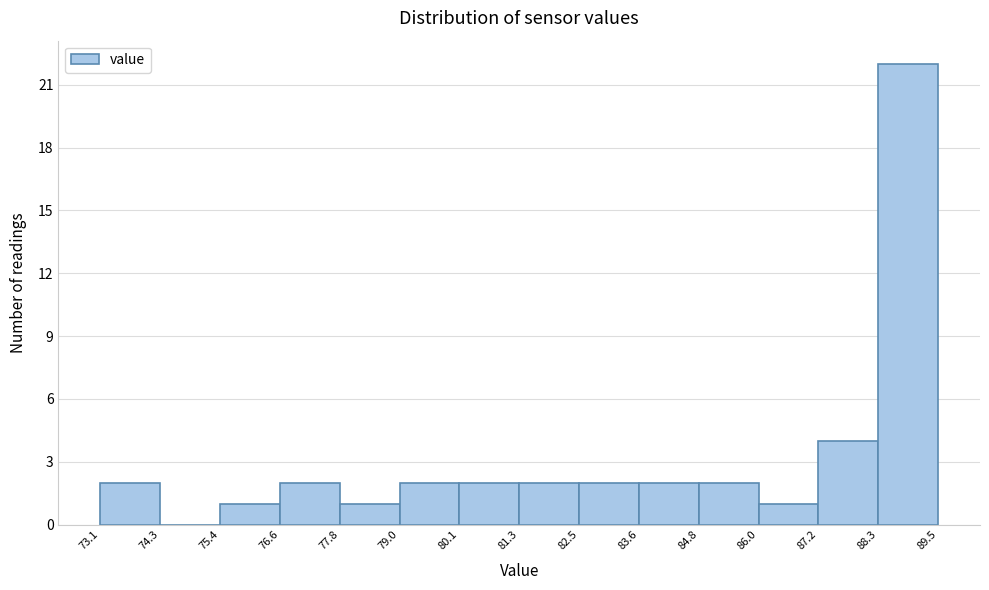

How tall is the bar that spans 88.3 to 89.5 on the x-axis? The values are not printed on the chart, so give them approximately, as read against the axis.

22